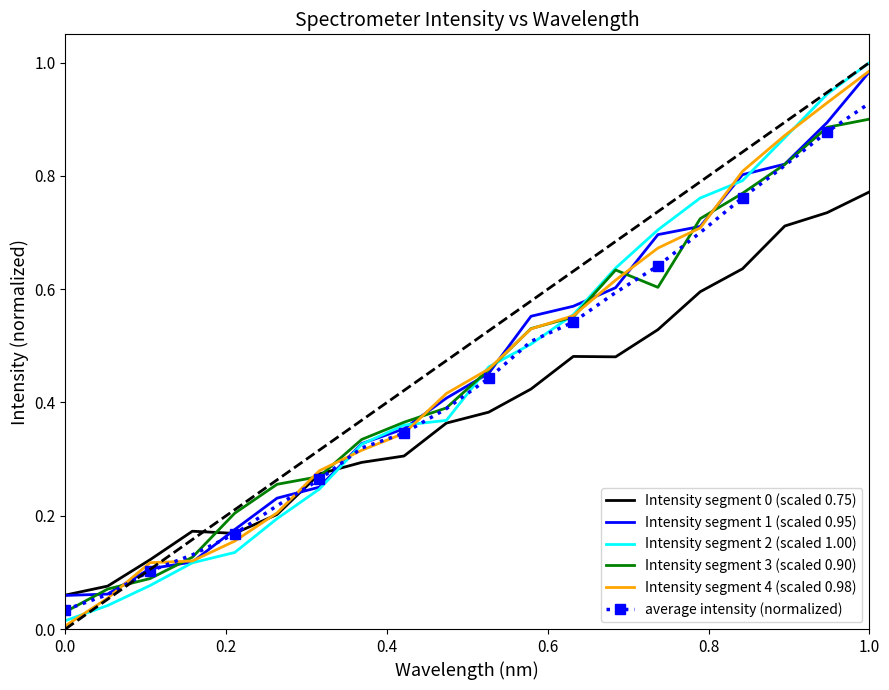

Which series has the largest range (max minus min)?

Intensity segment 2 (scaled 1.00)